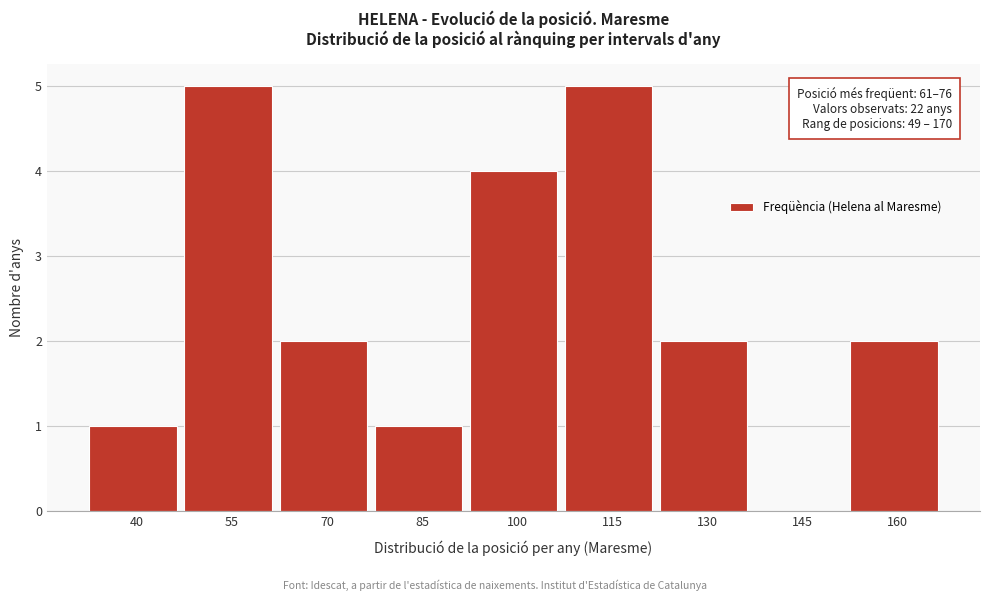

Reading left to right, extract all data points from this chart.

40=1	55=5	70=2	85=1	100=4	115=5	130=2	145=0	160=2